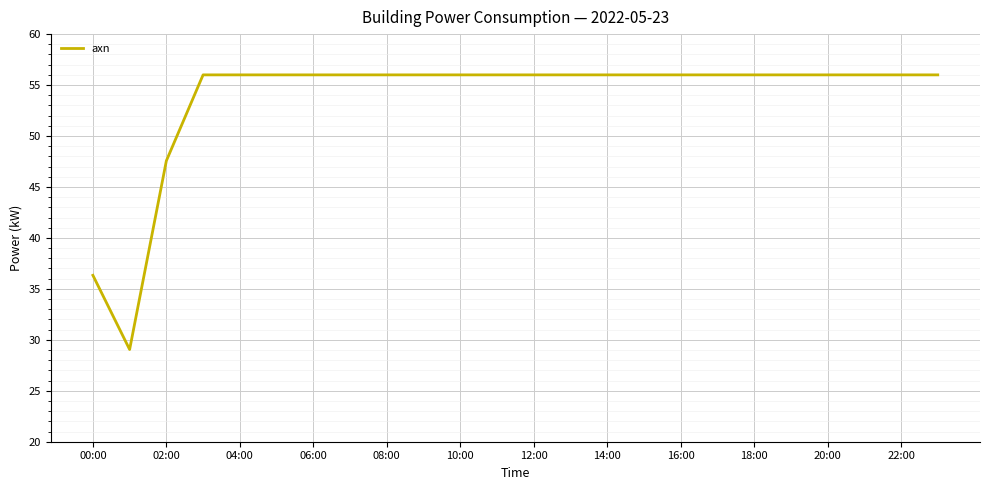

What is the maximum value shown in the chart?

56.0